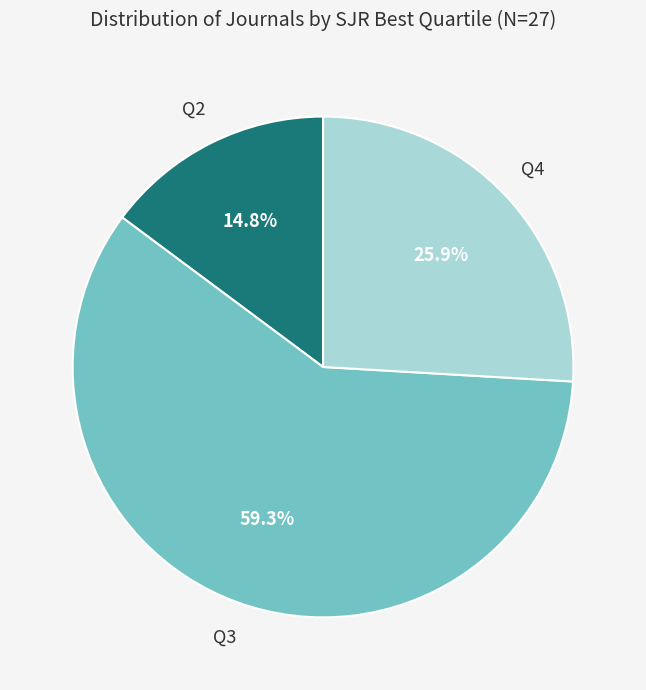

Is there any slice that represents more than half of the pie?

Yes